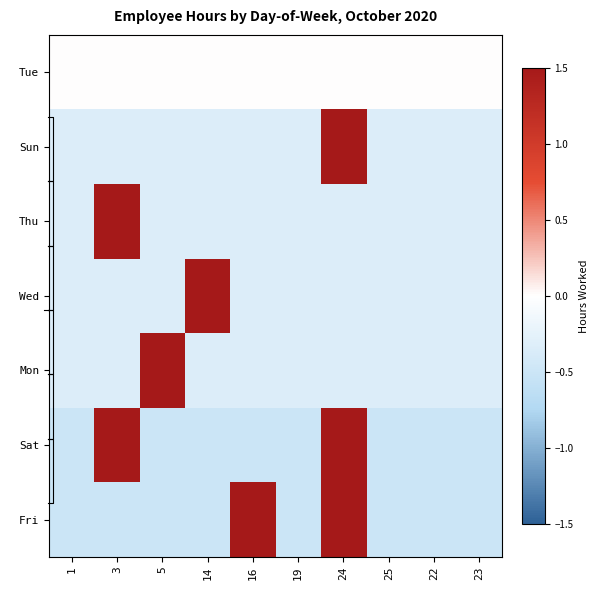

What is the maximum value for Sat?

2.2